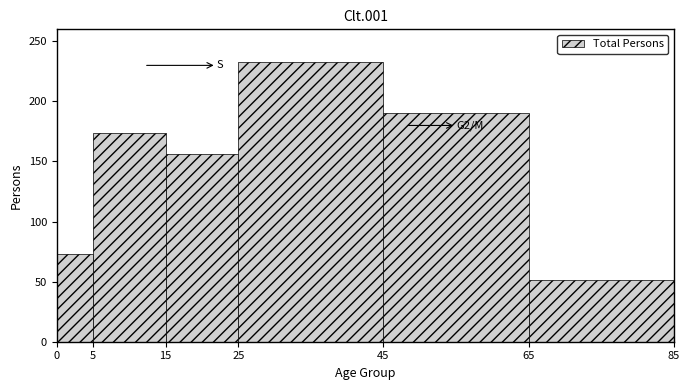

Over which range of the x-axis is the bar tallest?

25 to 45